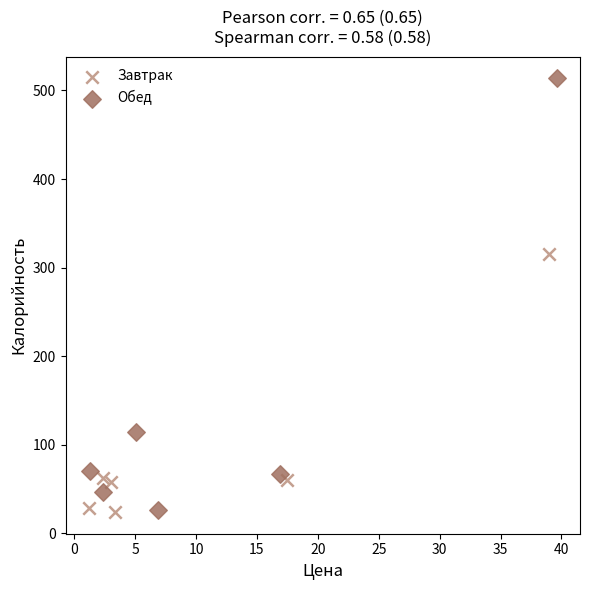

Which series contains the highest Y value?

Обед